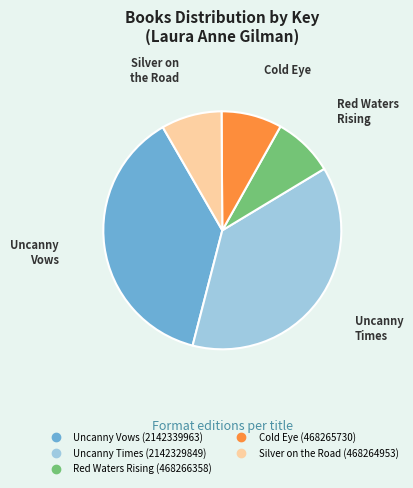

What is the ratio of the value at Uncanny Times to the value at Uncanny Vows?

1.0